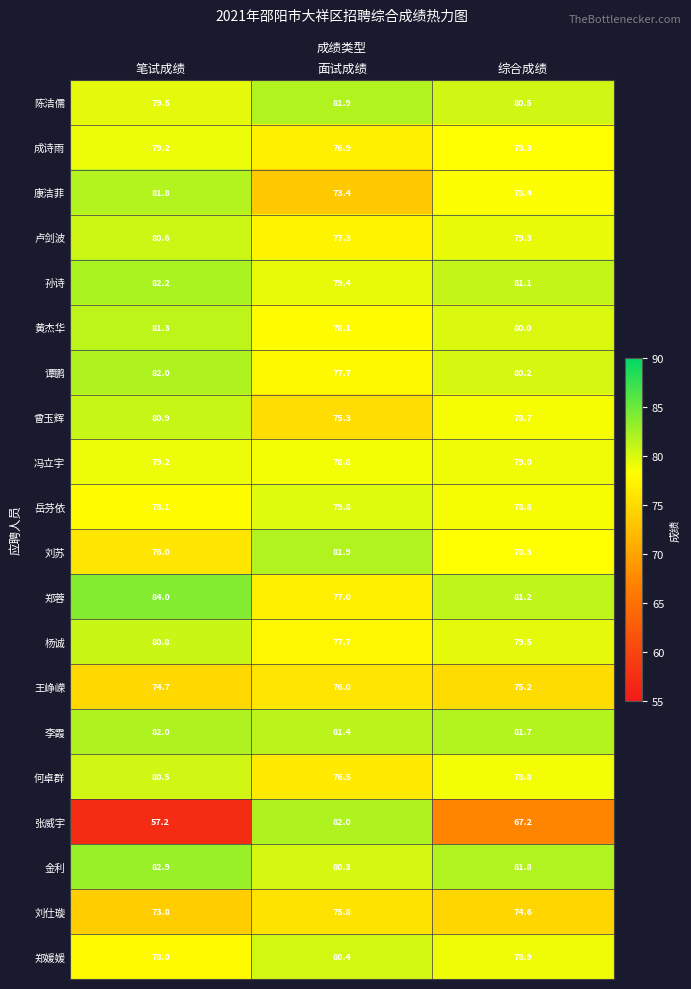

How many data points in 康洁菲 are less than 78?

1